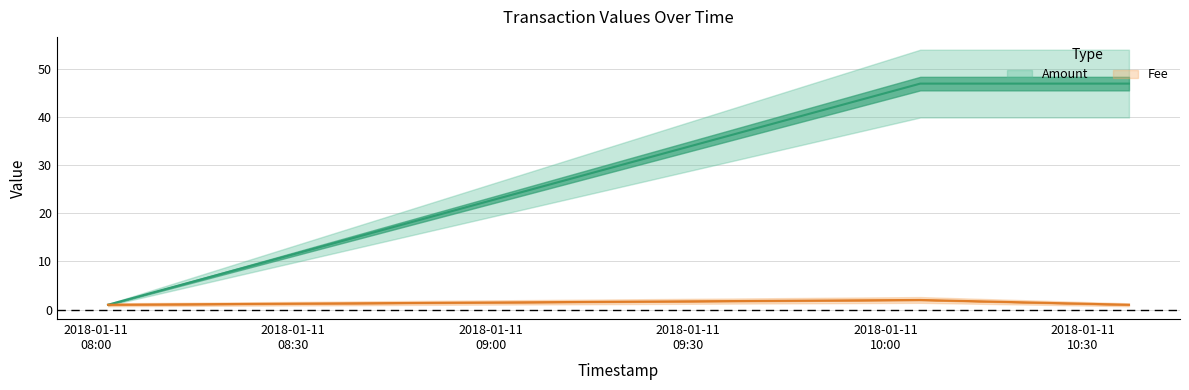

What value does the Amount series have at 2018-01-11 10:36:59?

47.0